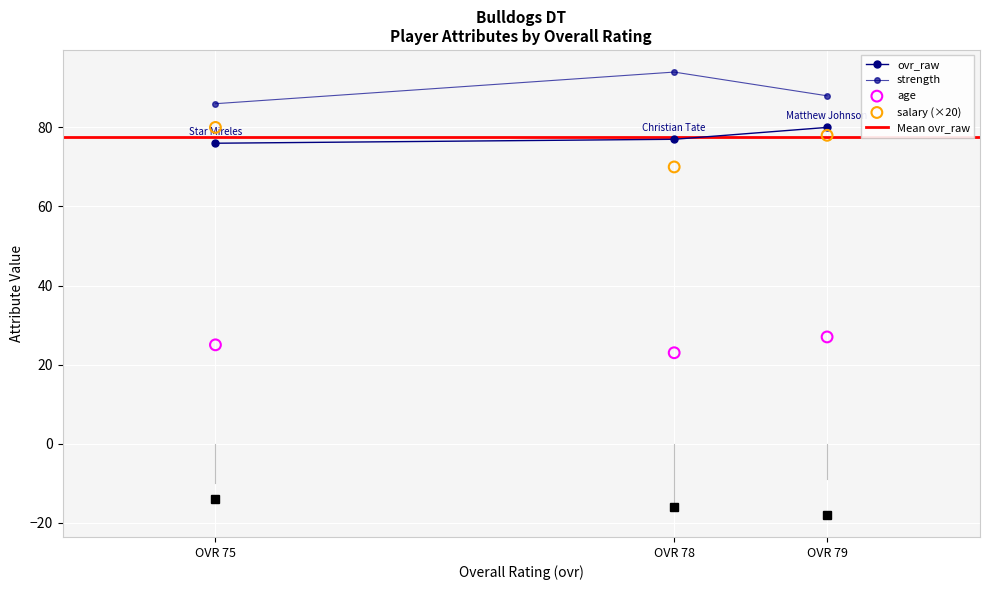

How many values in the strength series are below 88?

1